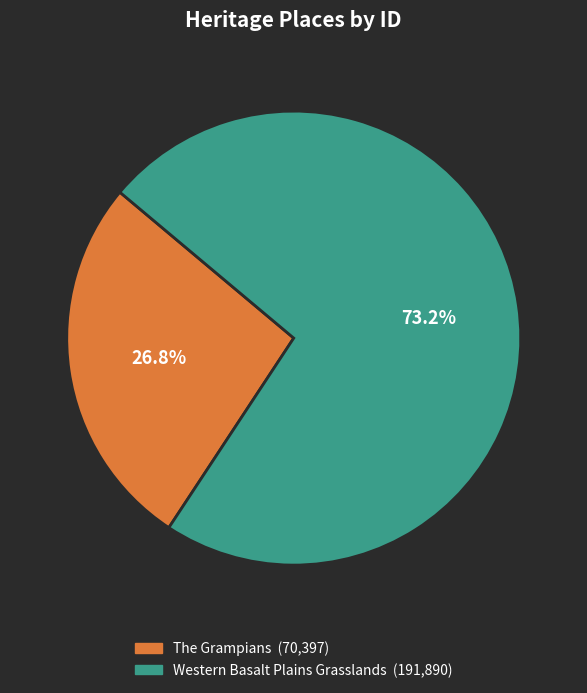

Does any single category account for the majority?

Yes